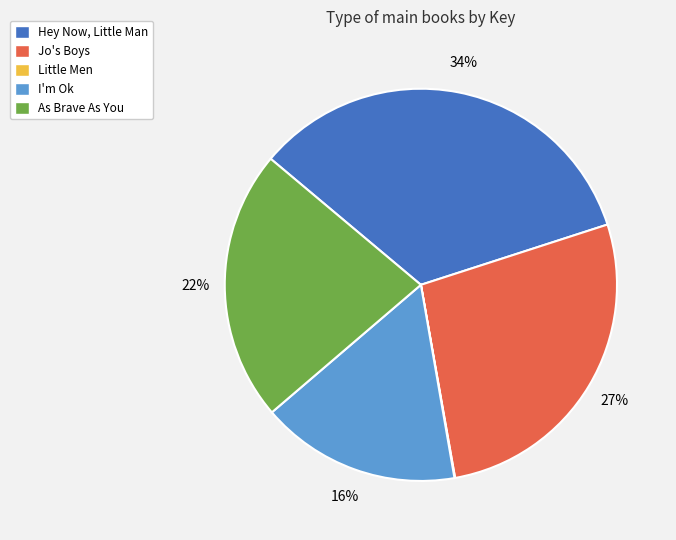

Is the sum of I'm Ok and Hey Now, Little Man greater than half?

Yes